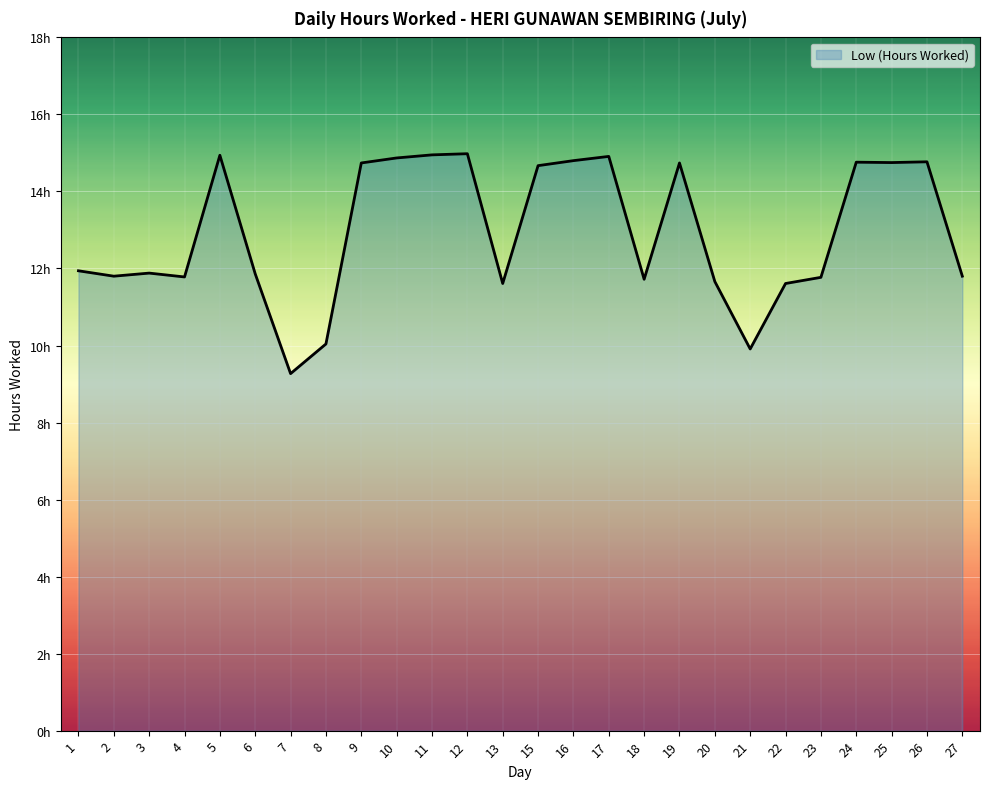

What is the sum of the values at 10 and 6?

26.7